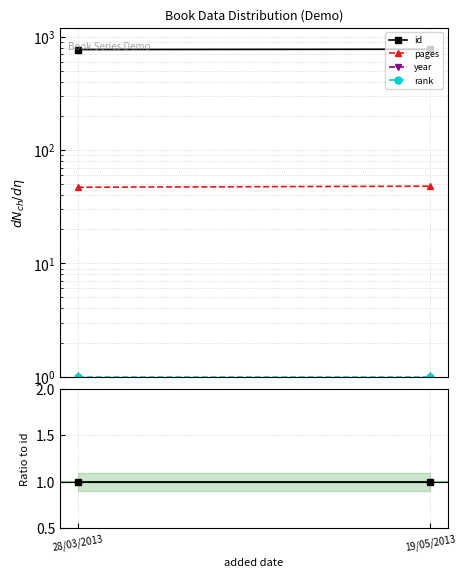

What is the label of the 2nd point from the right?

28/03/2013